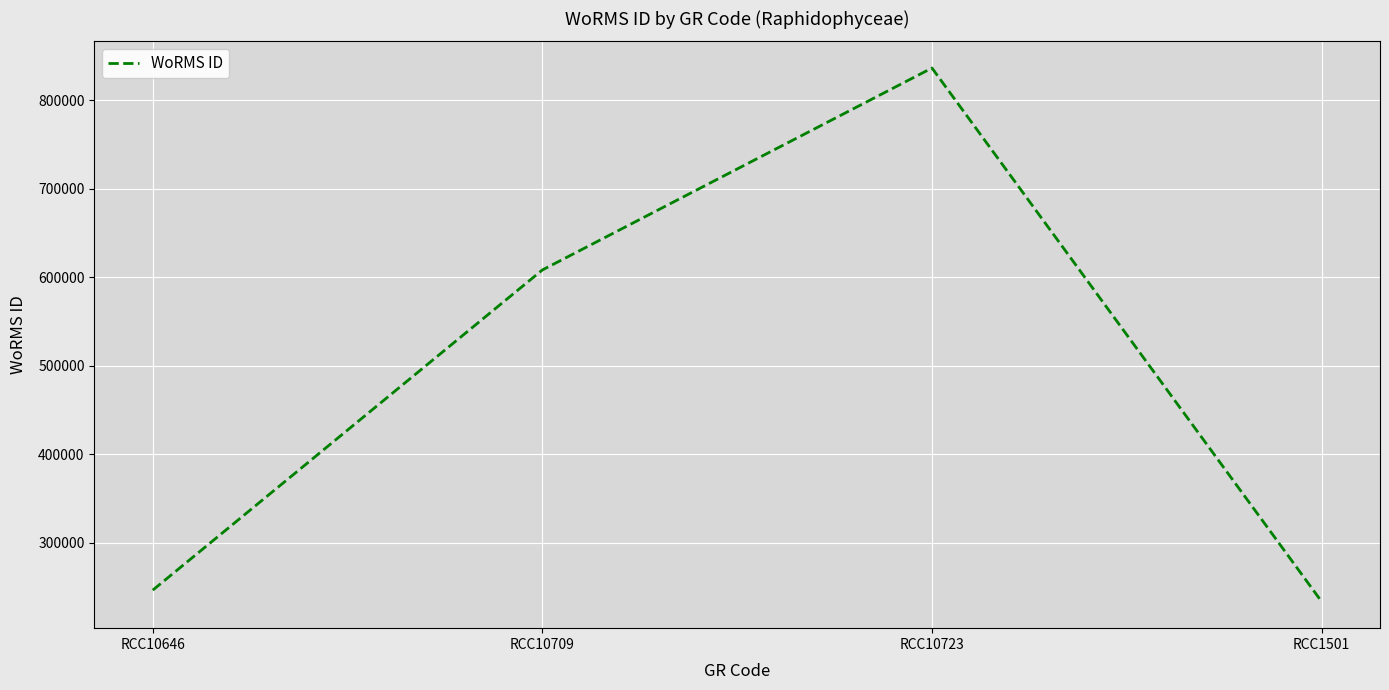

Where is the first local maximum?

RCC10723